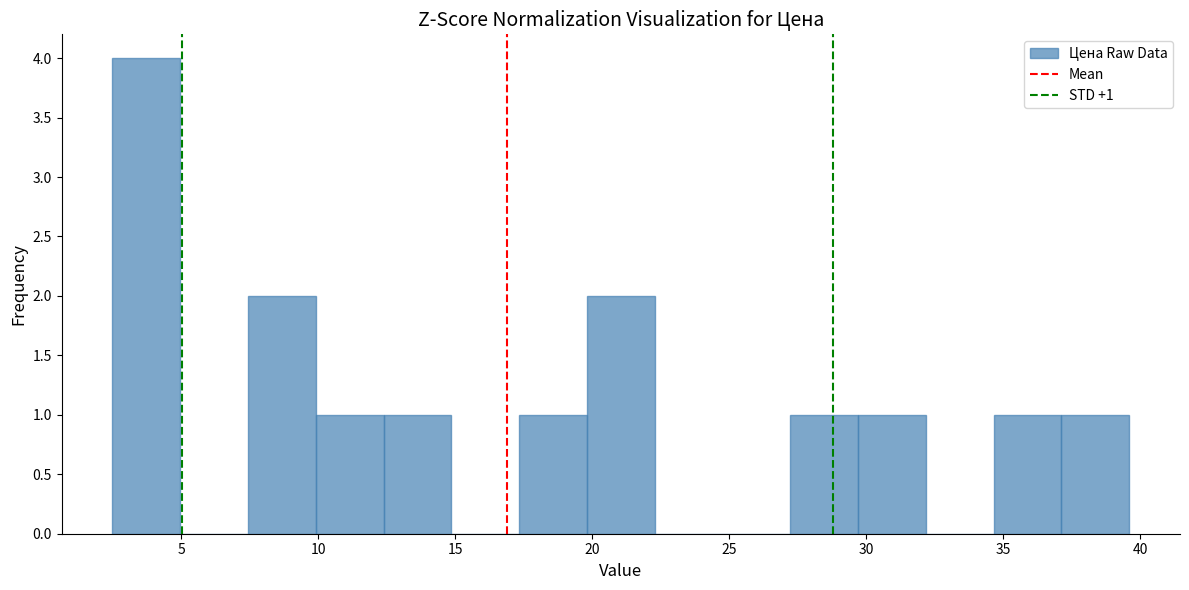

Which range on the x-axis has the tallest bar?

2.5 to 5.0